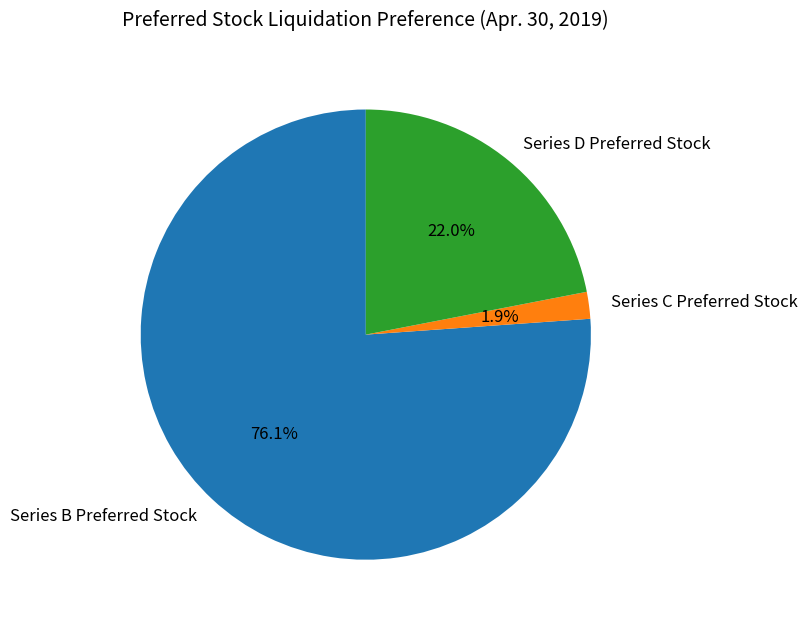

Which slice is the largest?

Series B Preferred Stock